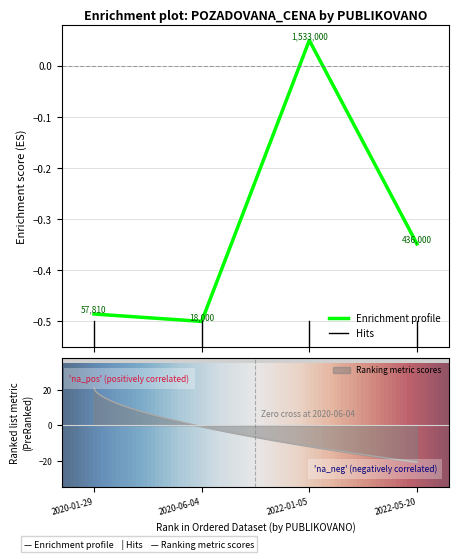

Reading right to left, list all the values displayed in this chart.

-0.3	0.1	-0.5	-0.5